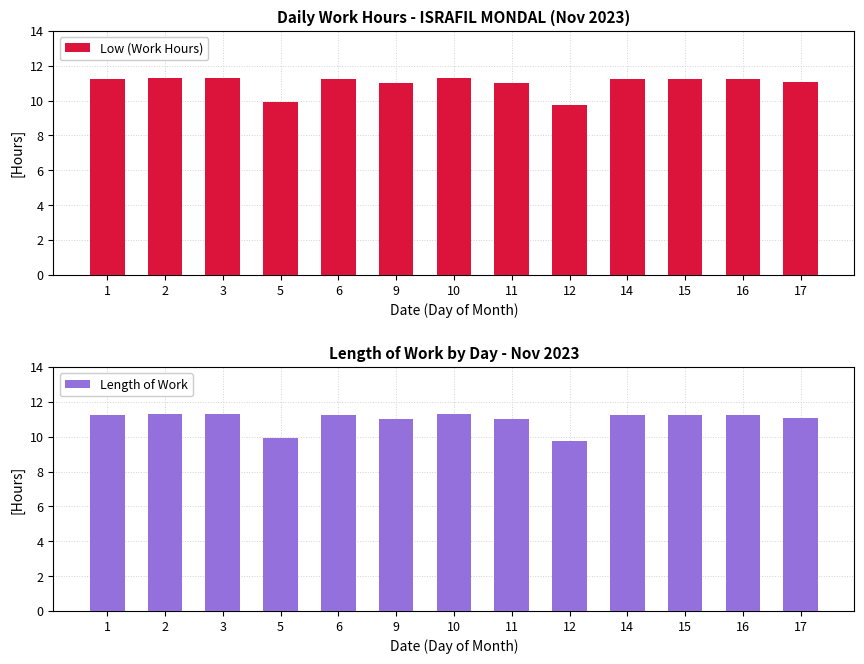

What are all the series names shown in the legend?

Low (Work Hours), Length of Work